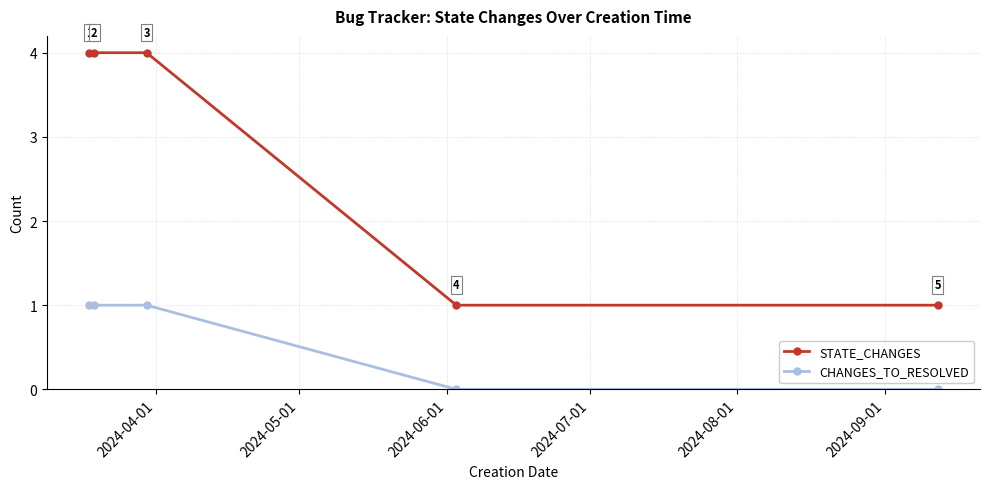

Which series has the widest spread of values?

STATE_CHANGES